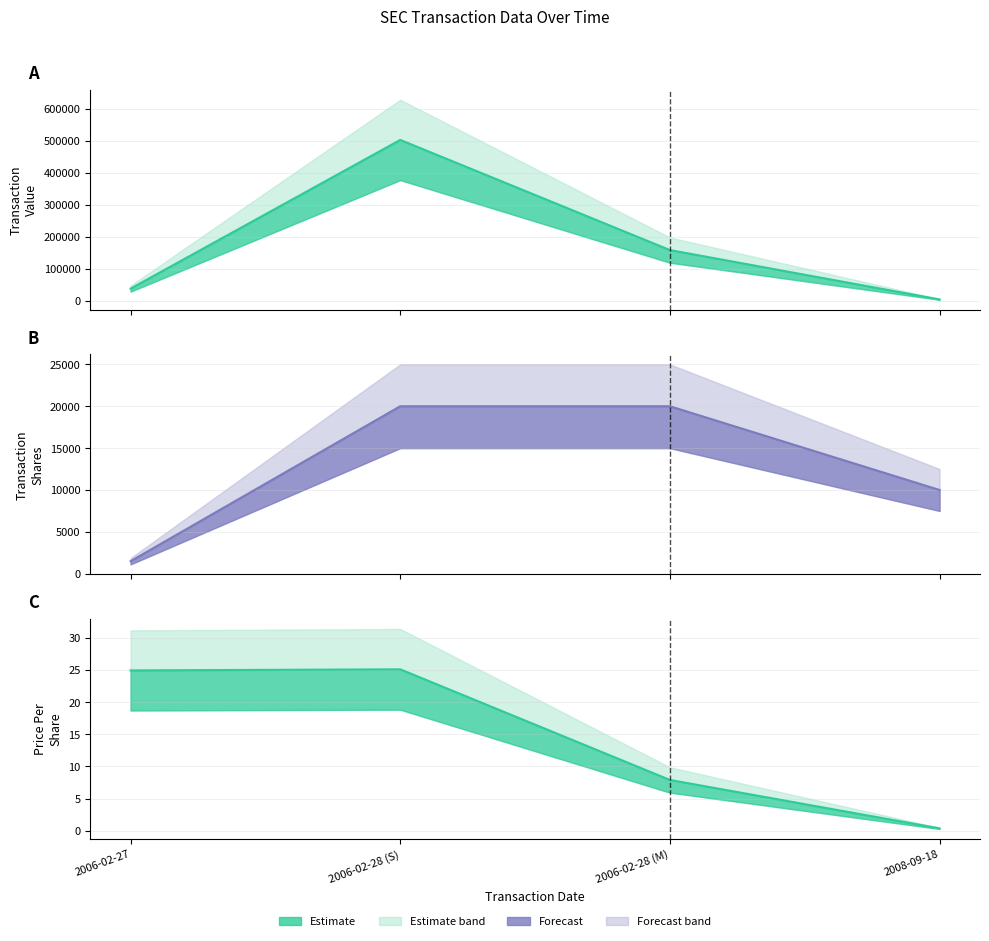

Reading left to right, transcribe all the data shown in this chart.

transactionPricePerShare: 24.9	25.1	7.9	0.4
transactionShares: 1500.0	20000.0	20000.0	10000.0
transactionValue: 37410.0	502200.0	157900.0	3600.0